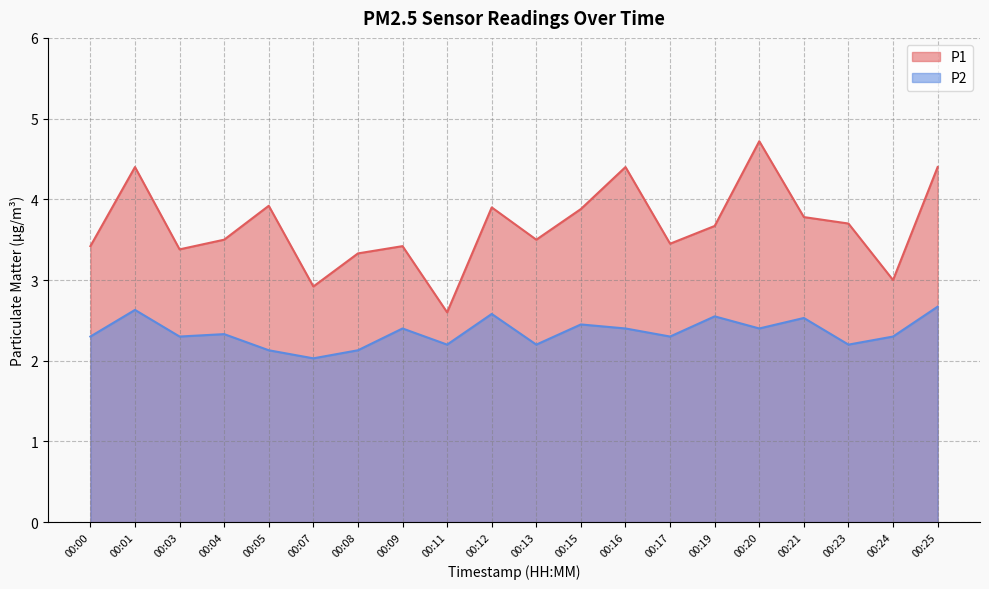

Count the number of categories in the chart.

20